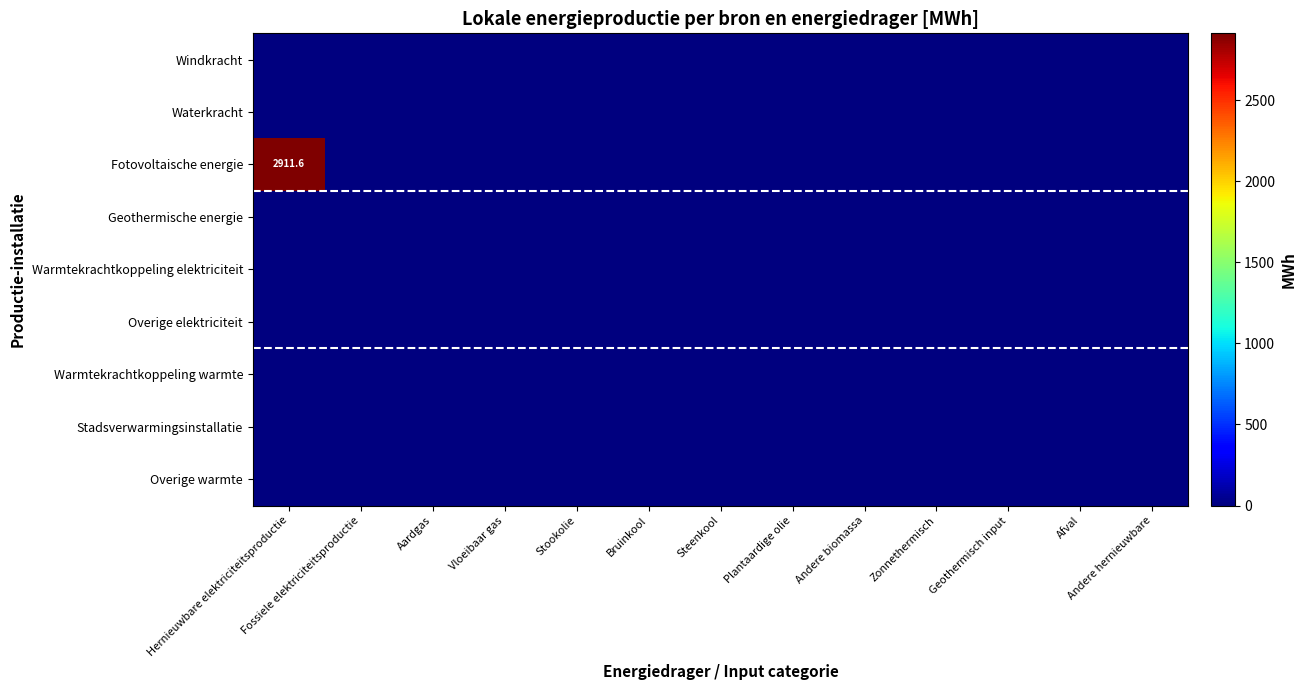

What is the greatest value displayed?

2911.6